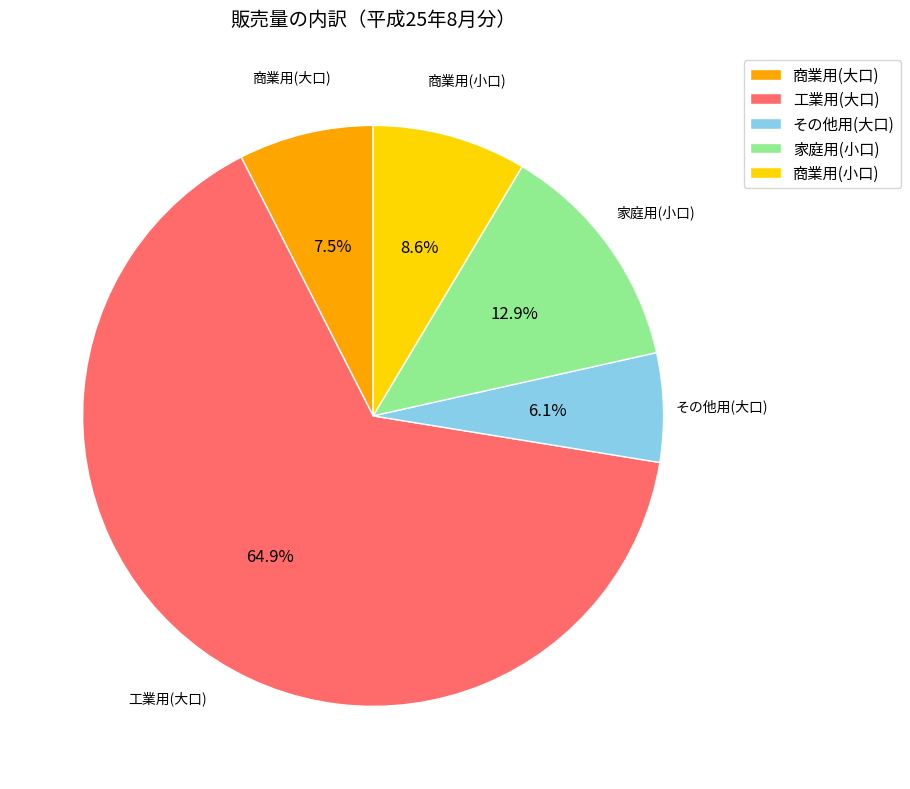

Which category has the biggest portion of the pie?

工業用(大口)